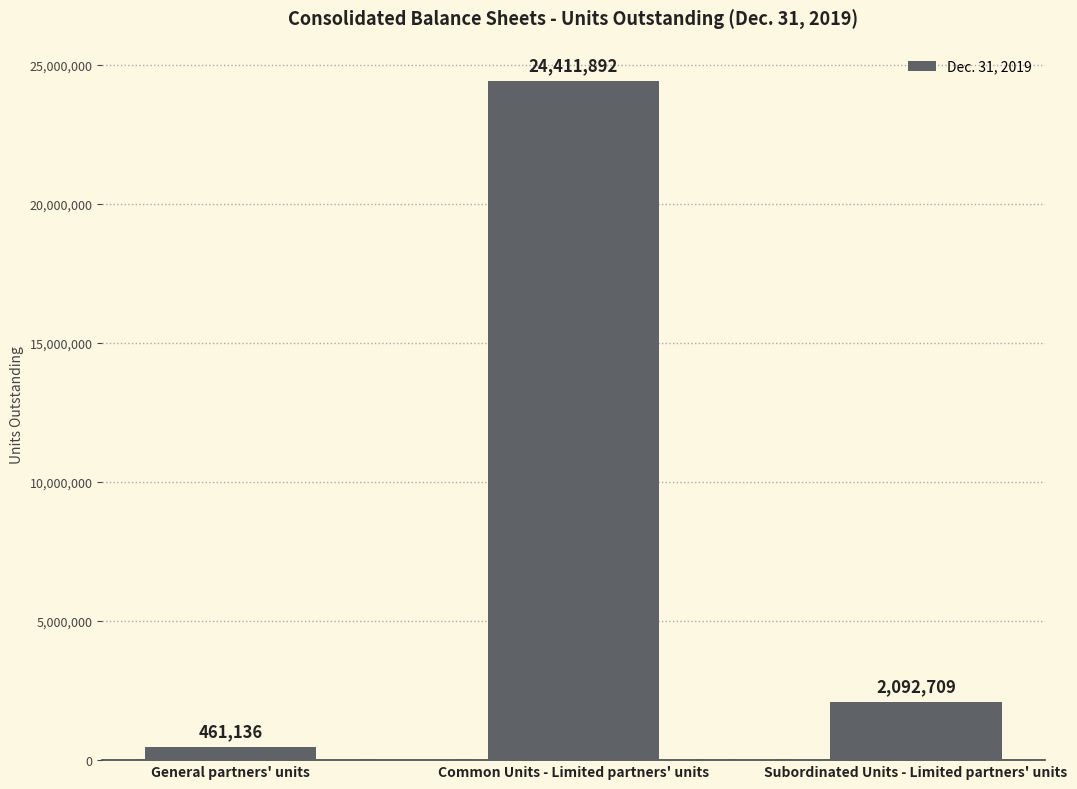

What position from the right is Subordinated Units - Limited partners' units?

1